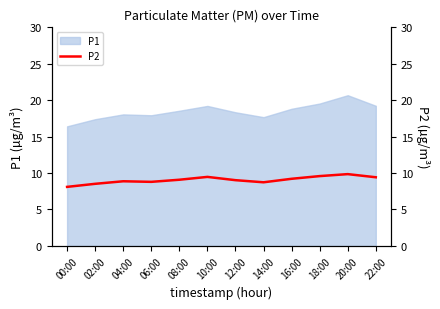

How many points are lower than both their immediate neighbors (excluding endpoints)?

2